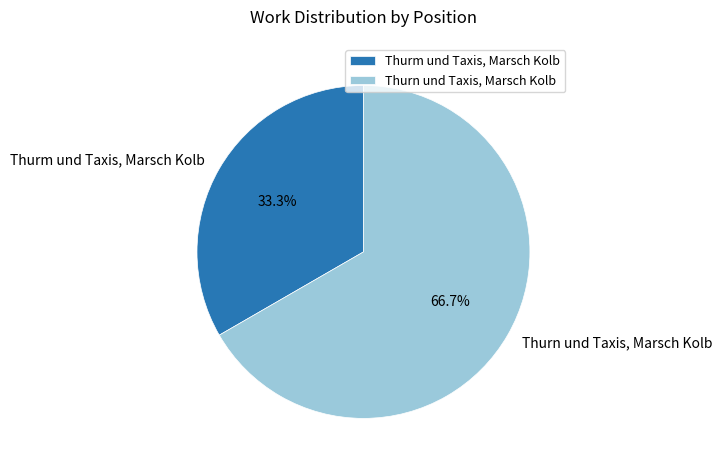

To the nearest percent, what is the difference between the Thurm und Taxis, Marsch Kolb and Thurn und Taxis, Marsch Kolb slice percentages?

33%